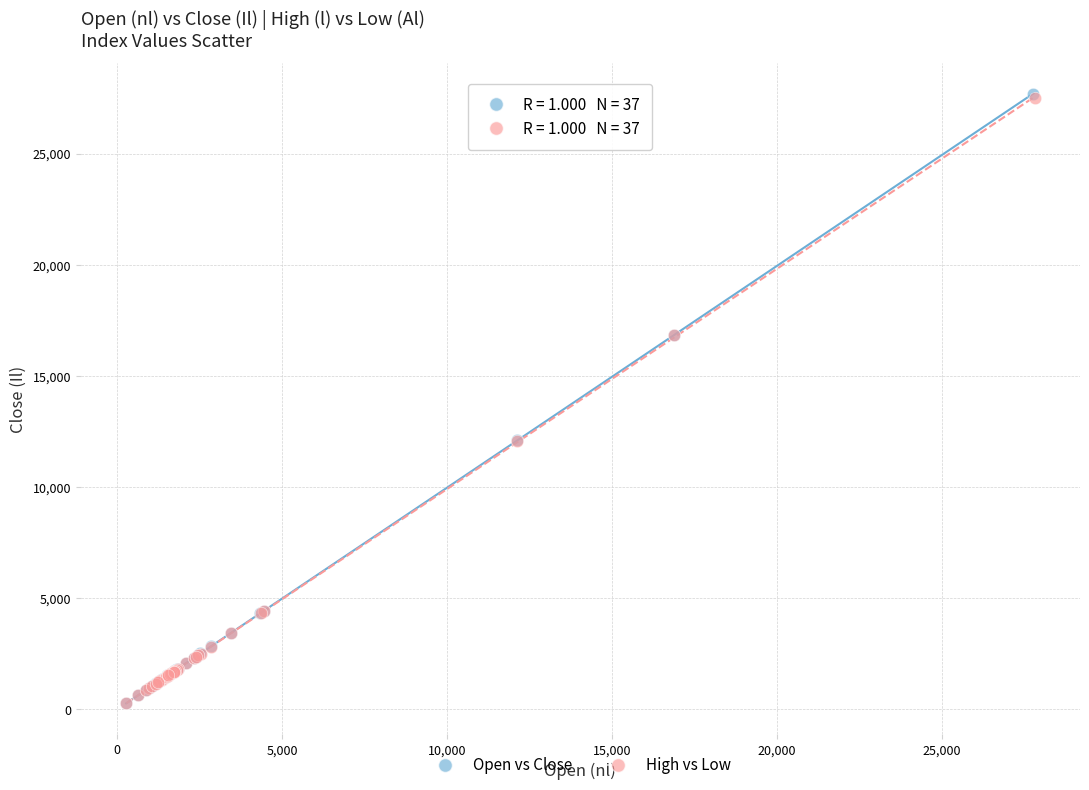

What are all the series names shown in the legend?

Open vs Close, High vs Low